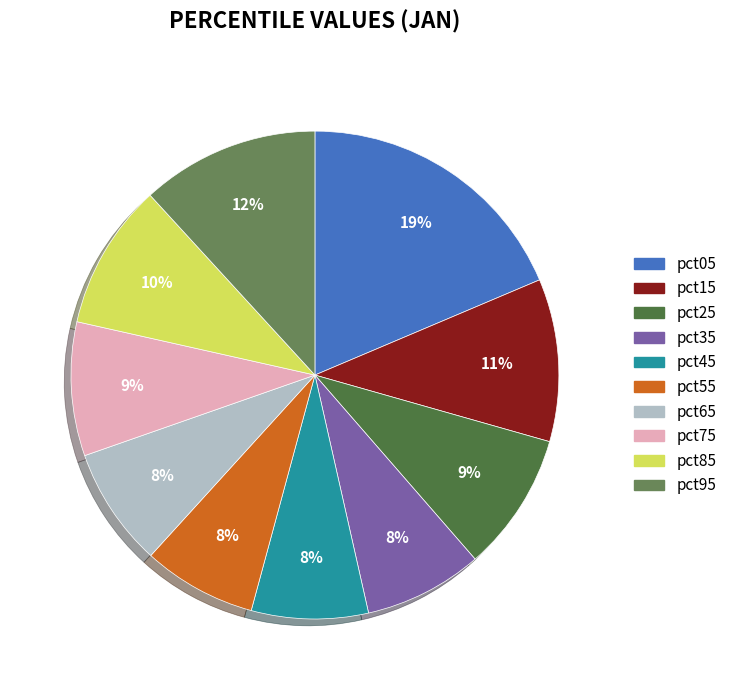

To the nearest percent, what is the difference between the pct85 and pct35 slice percentages?

2%